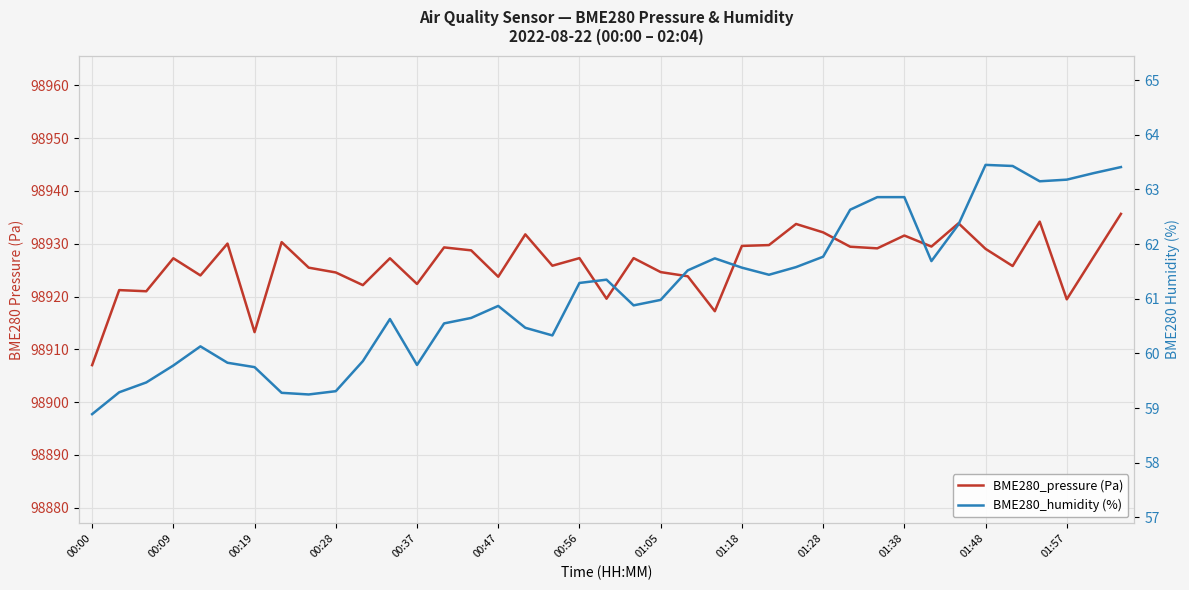

How many interior local valleys does the BME280_humidity (%) series have?

7